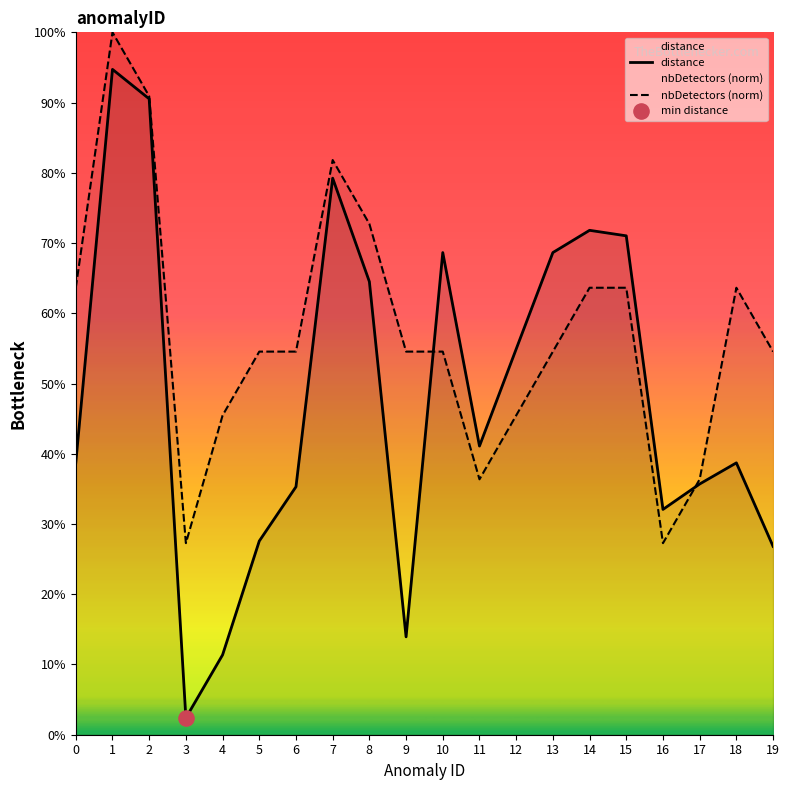

At which category is the sum across all series the highest?

1